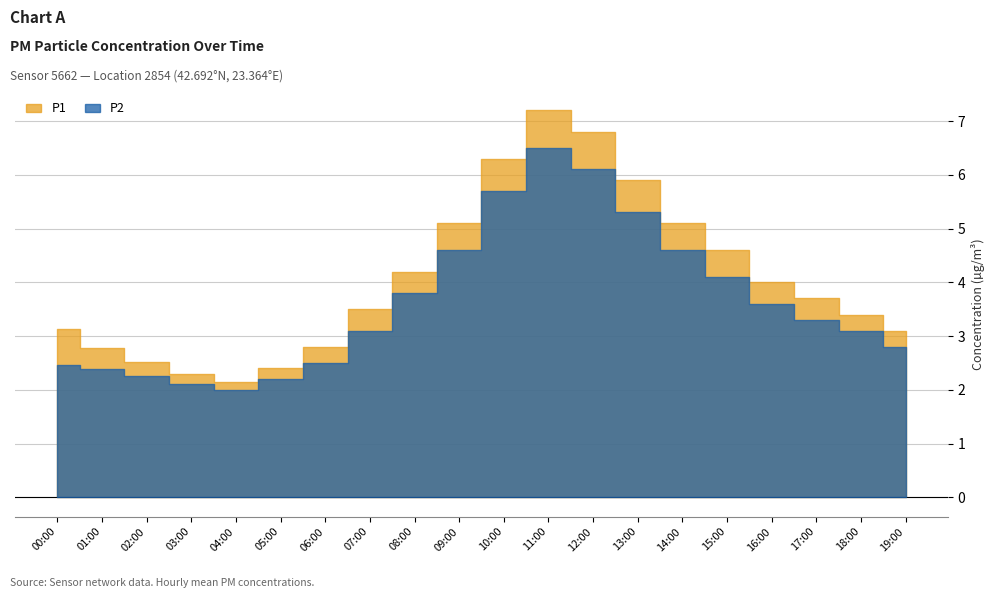

At 11:00, list the series in order from smallest to largest.

P2, P1